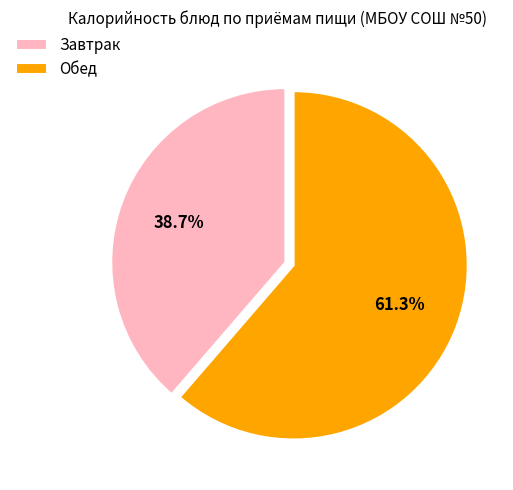

Rank the categories by value from highest to lowest.

Обед, Завтрак